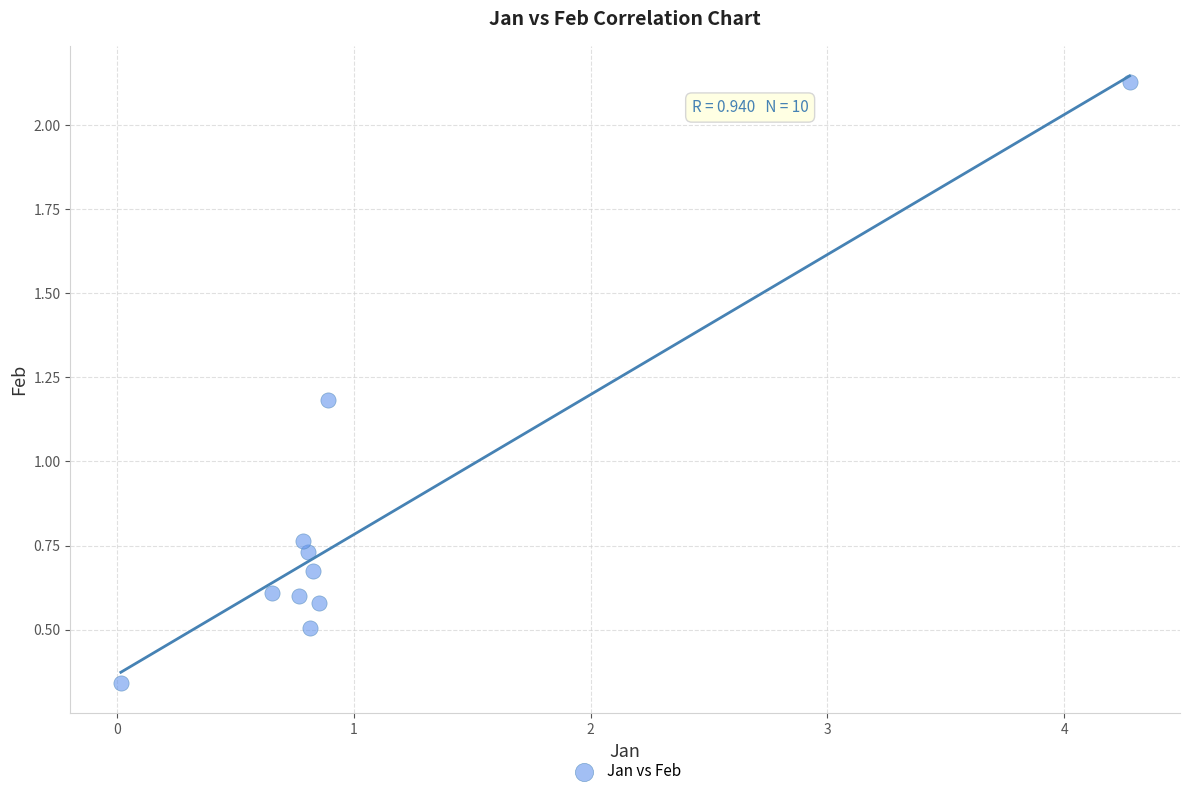

What Y value in the scatter plot is closest to 1?

1.2